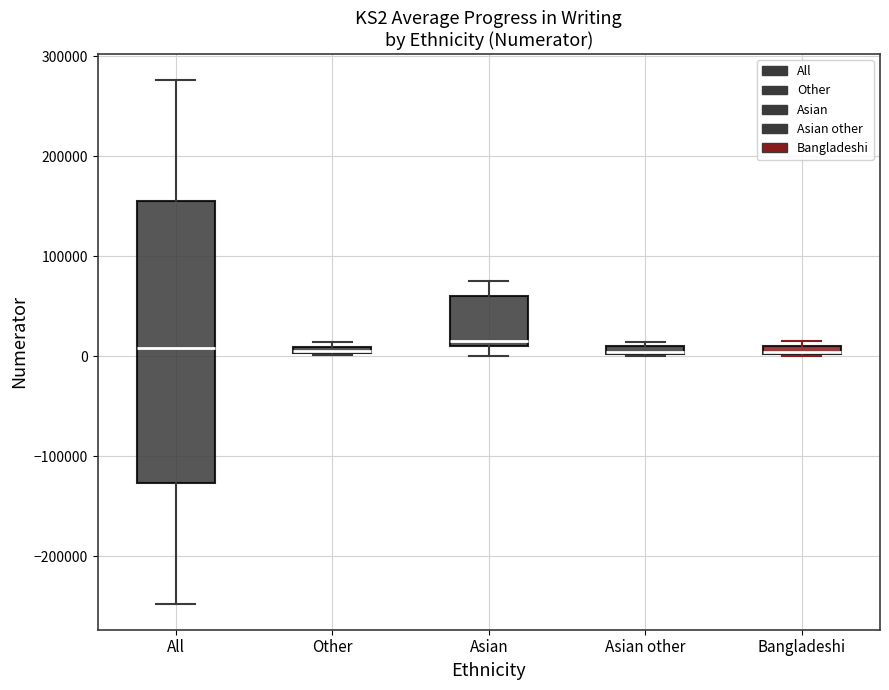

Comparing the boxes themselves (not the whiskers), which one is the tallest?

All